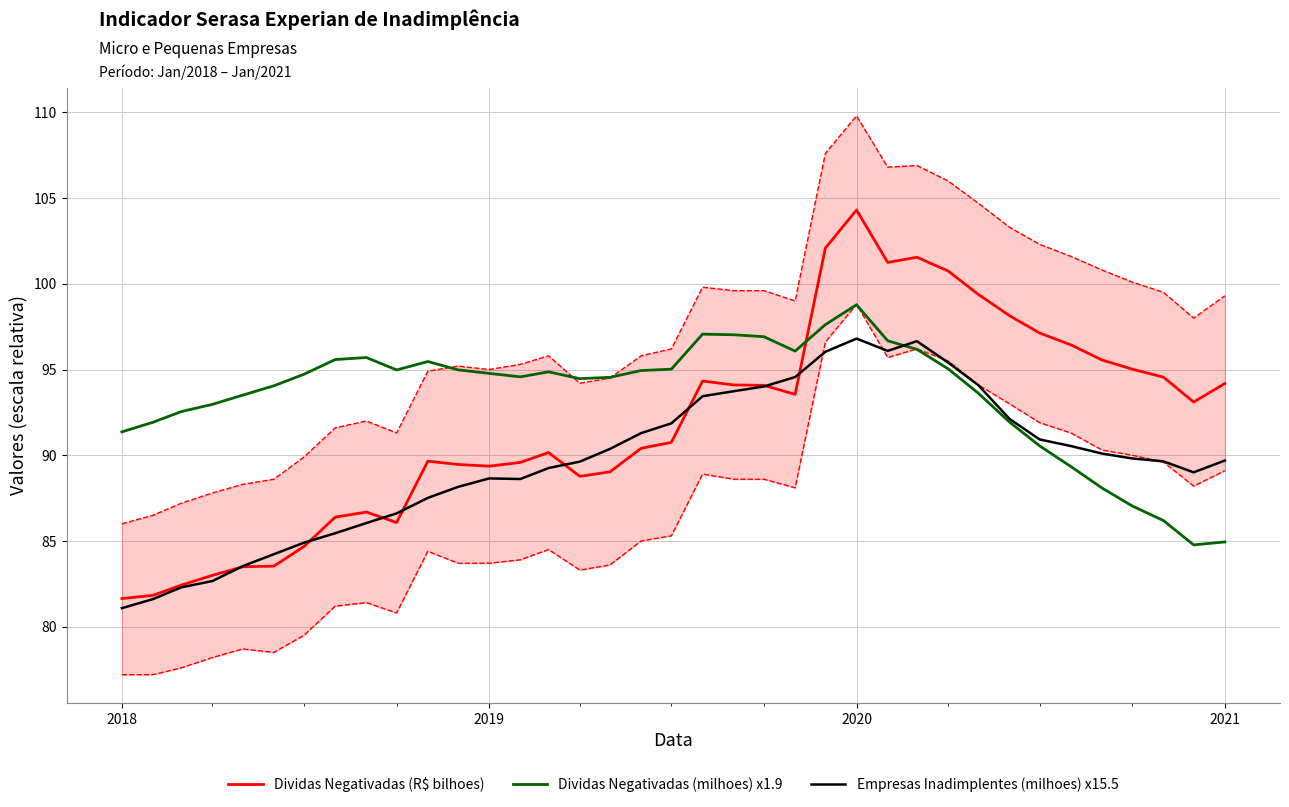

What is the maximum value for Dividas Negativadas (milhoes) x1.9?

98.8